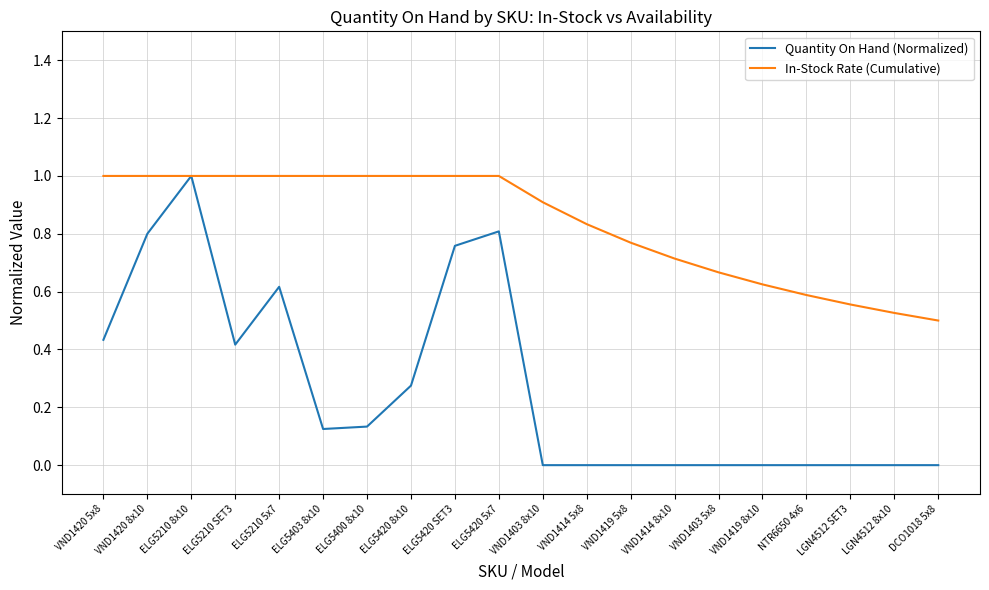

At which label is In-Stock Rate (Cumulative) closest to 0?

DCO1018 5x8